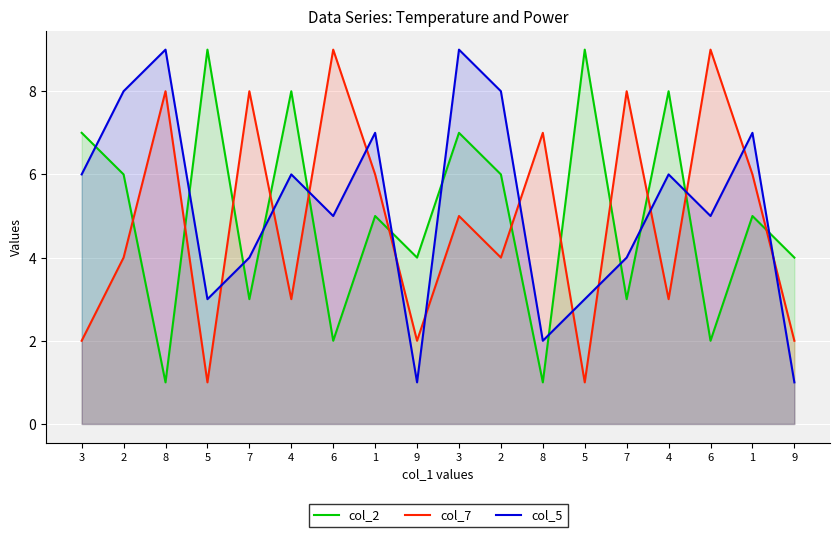

Which series ends up on top after the final intersection of col_5 and col_2?

col_2